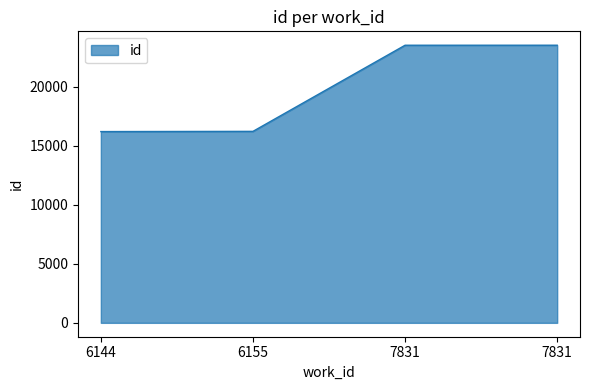

Count the number of categories in the chart.

4